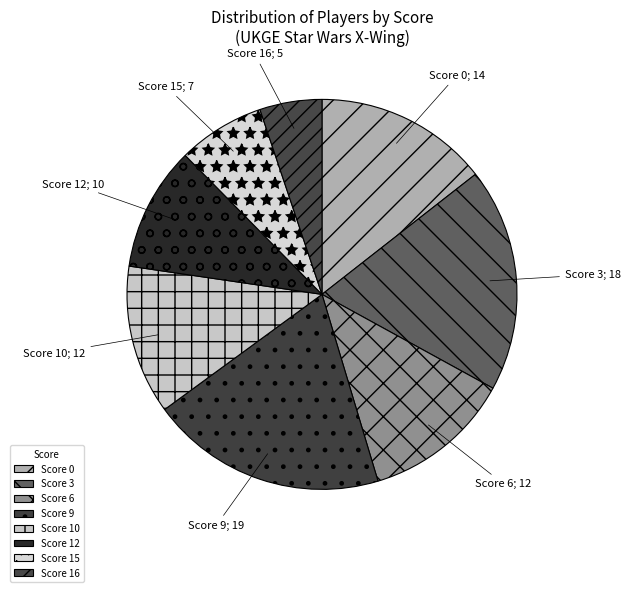

Count the number of slices in the pie.

8